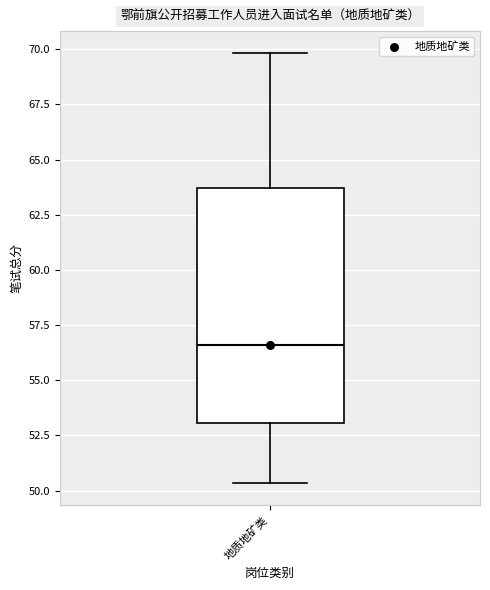

Read this box plot against the y-axis: the position of the median line, the range covered by the box, and the ends of both whiskers. The values are not printed on the chart, so give them approximately, as read against the axis.

median 56.5, box 53.0 to 63.5, whiskers 50.5 to 70.0